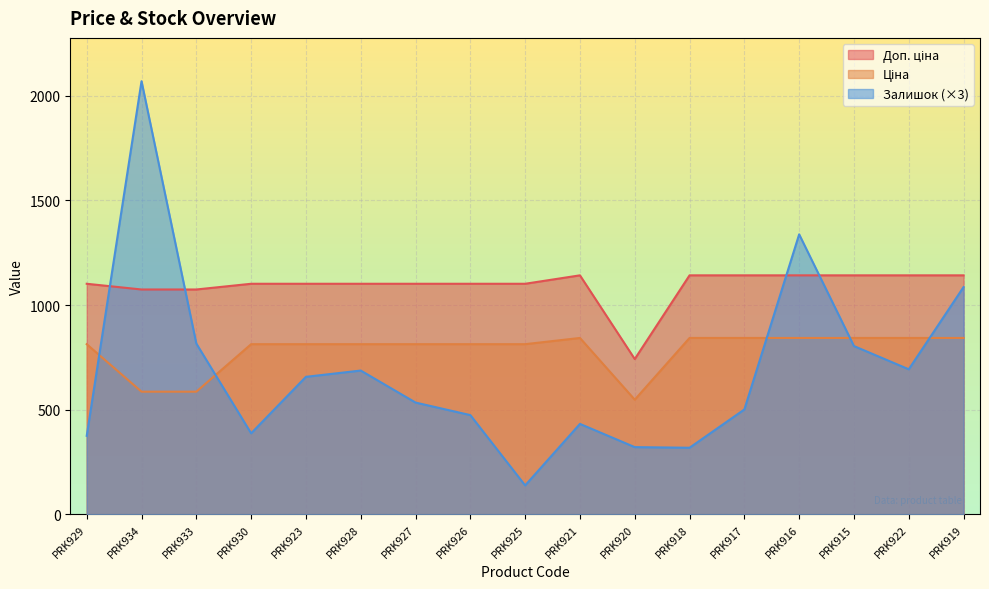

What is the spread (max minus min) of values at PRK916?

495.2